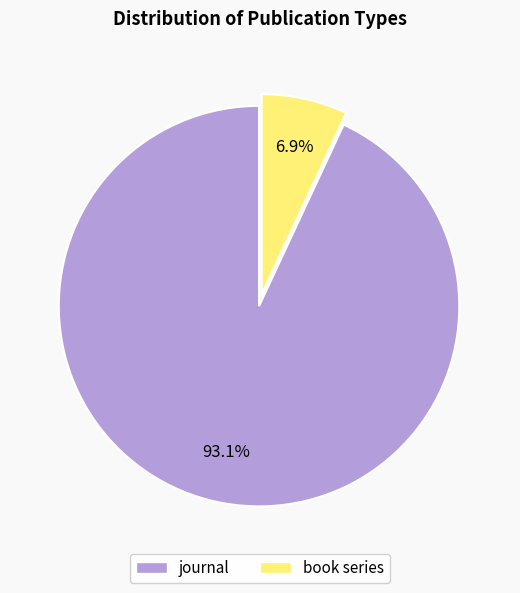

Between book series and journal, which is larger?

journal